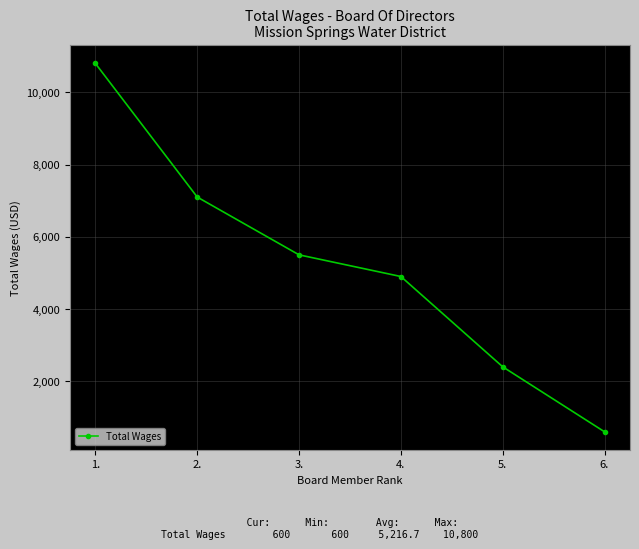

How many values are between 2400 and 7100?

4